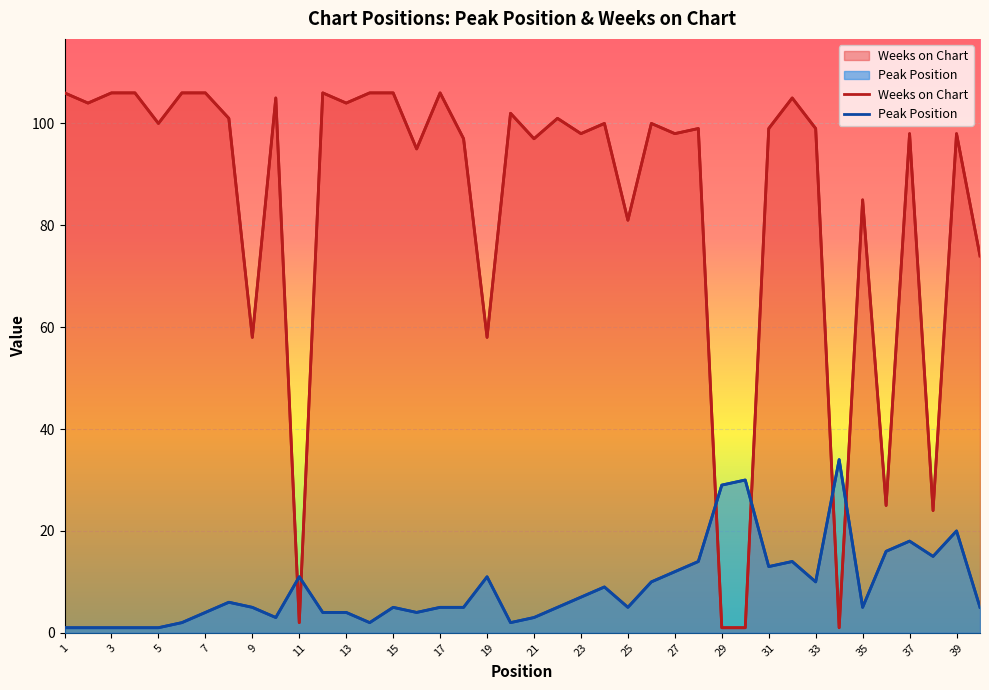

What is the total value across all series at 38?

39